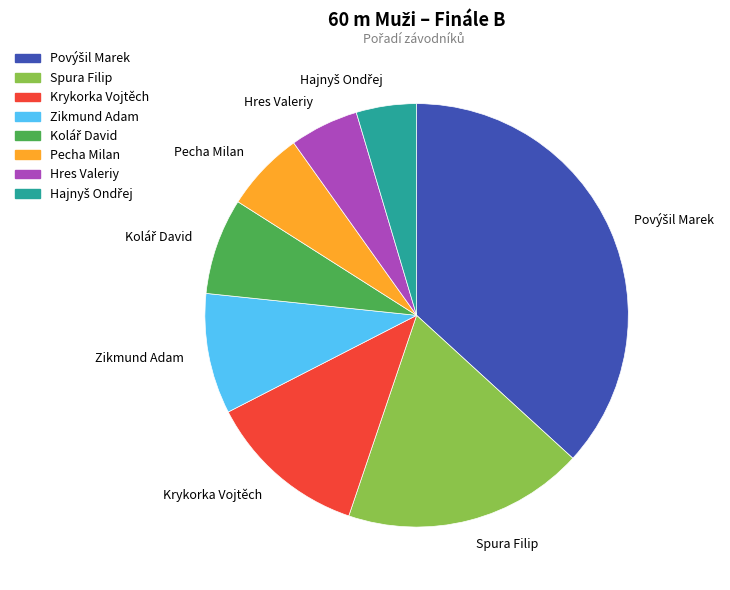

Does Pecha Milan represent more than half of the total?

No